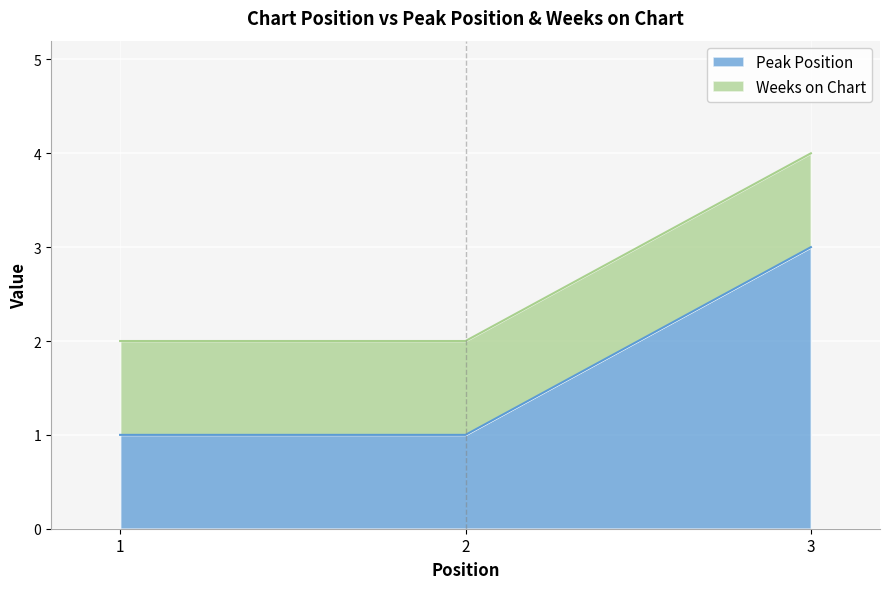

What is the change in value from 1 to 3?

+2